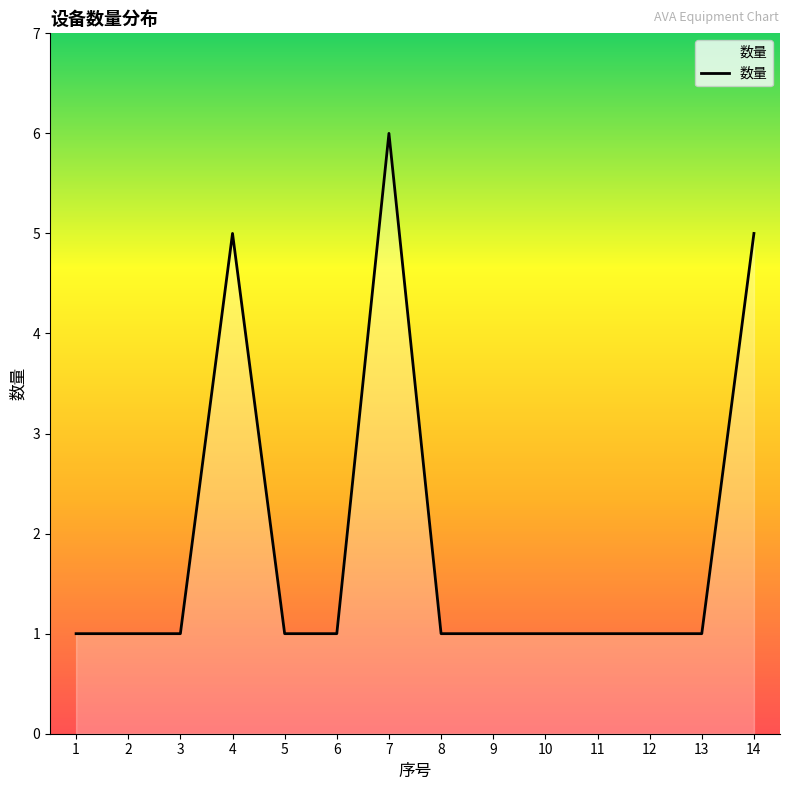

The value at 9 is 2. True or false?

False